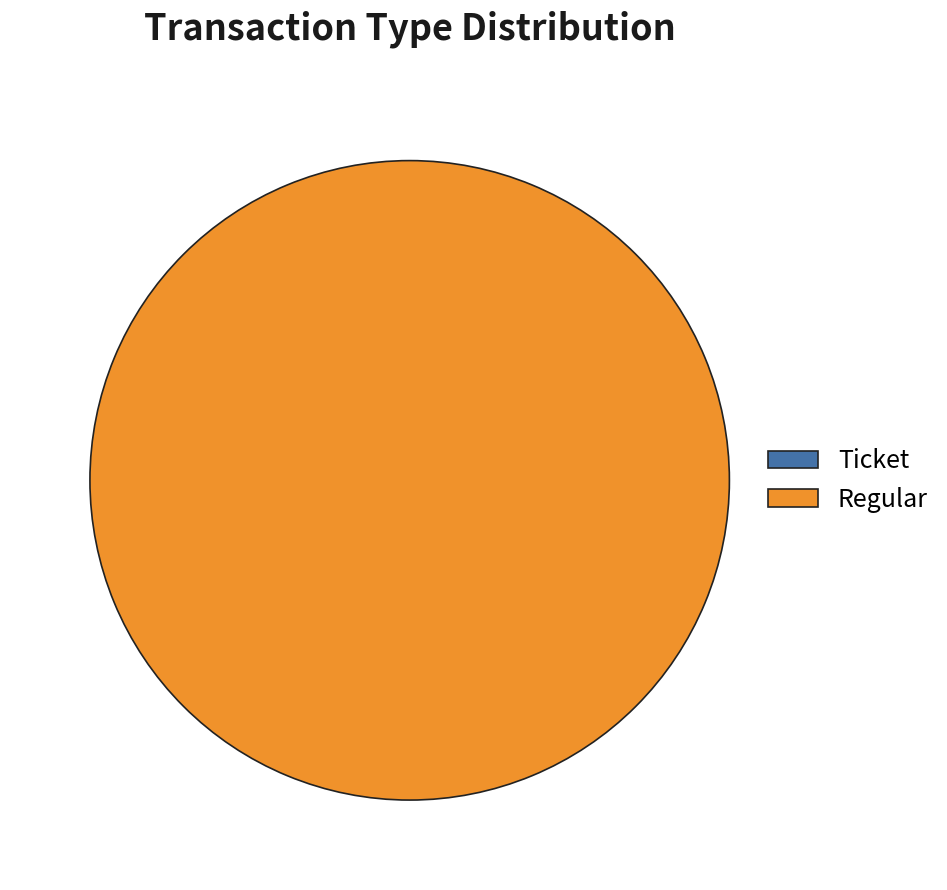

Which category has the smallest portion of the pie?

Ticket